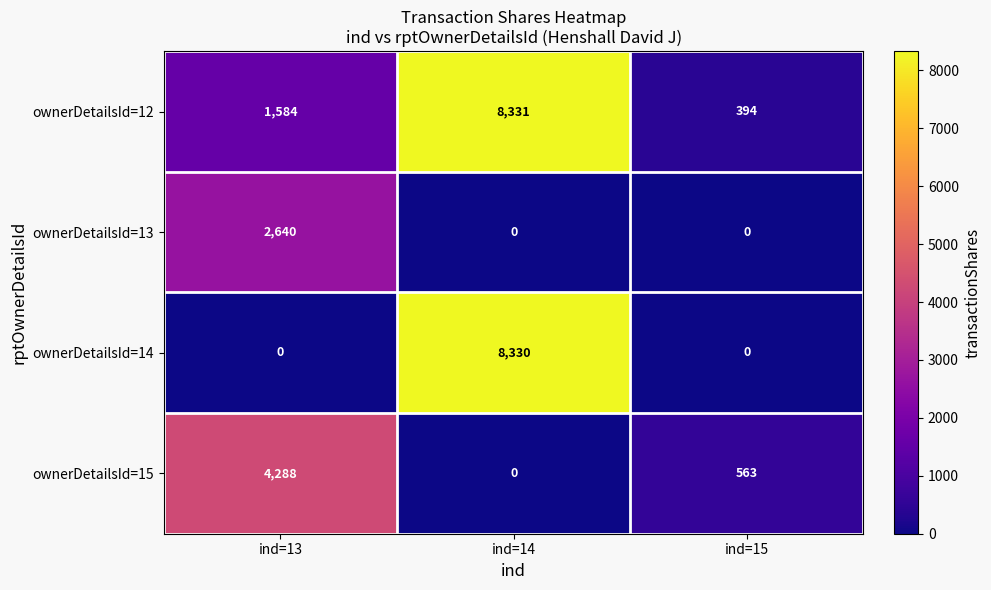

How many distinct data groups are displayed?

4